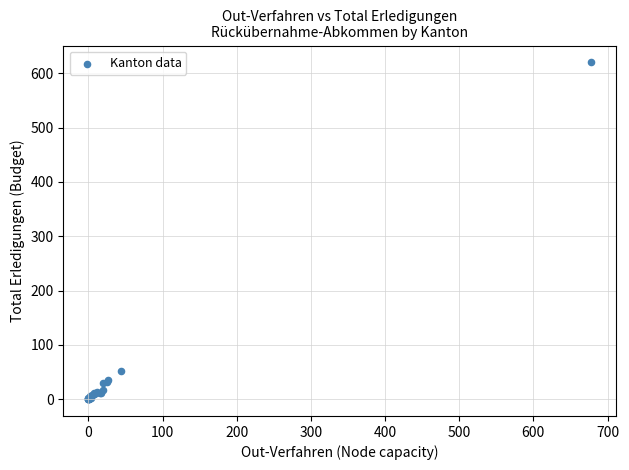

What Y value in the scatter plot is closest to 310?

52